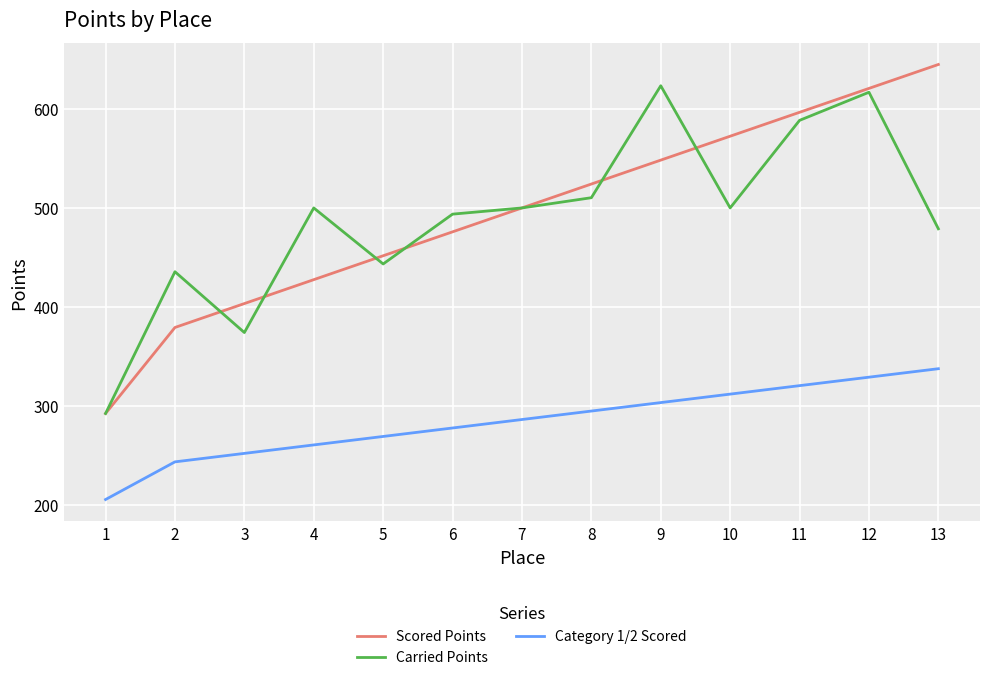

What is the total value across all series at 7?

1286.1